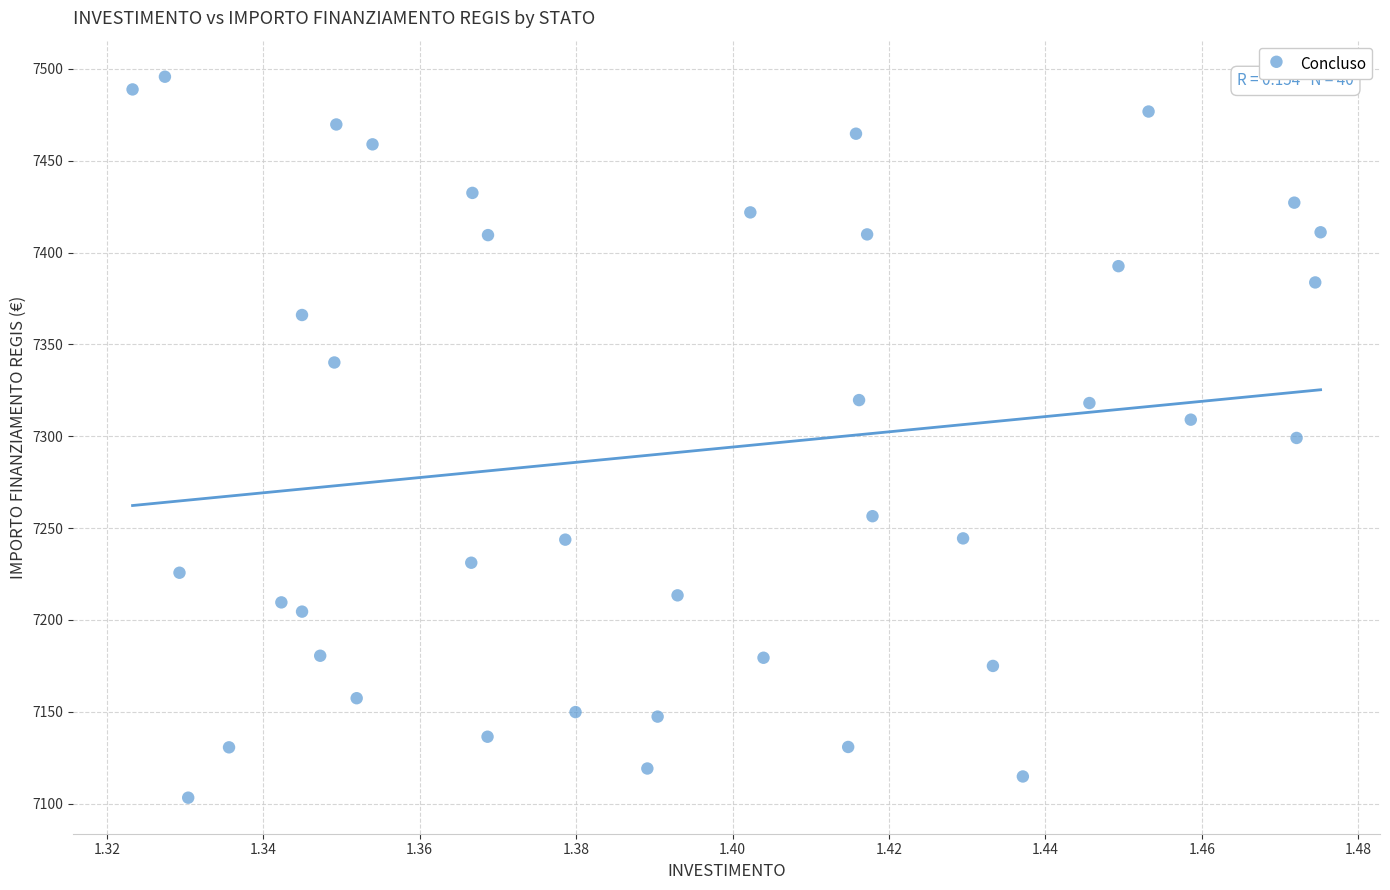

What is the range of Y values (max minus min)?

392.5